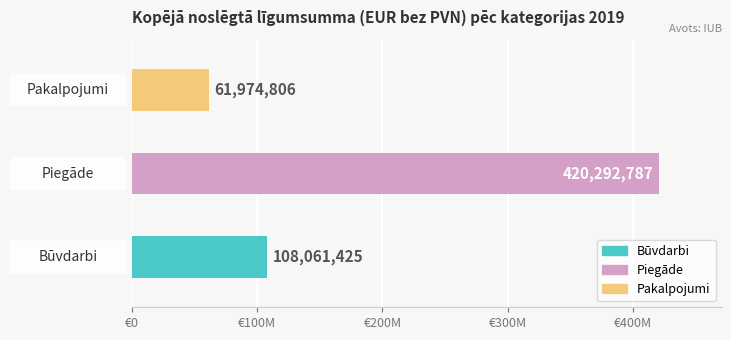

What is the value of the Piegāde bar at the 2nd from the left?

420292787